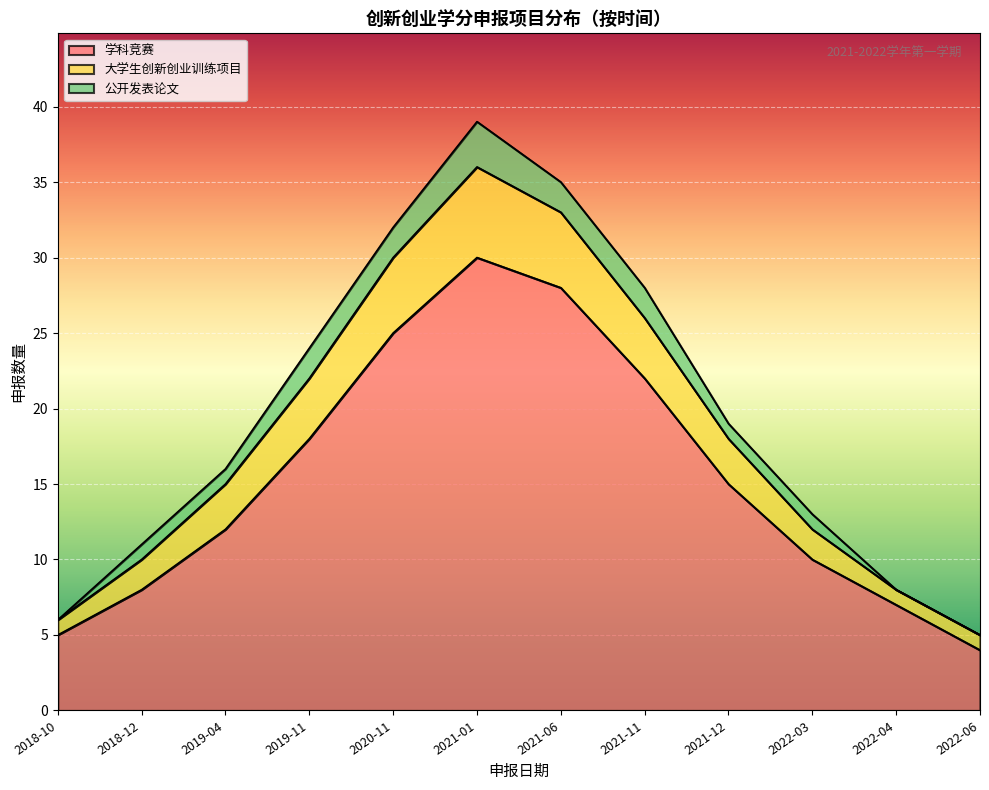

At how many categories does at least one series exceed 33?

2